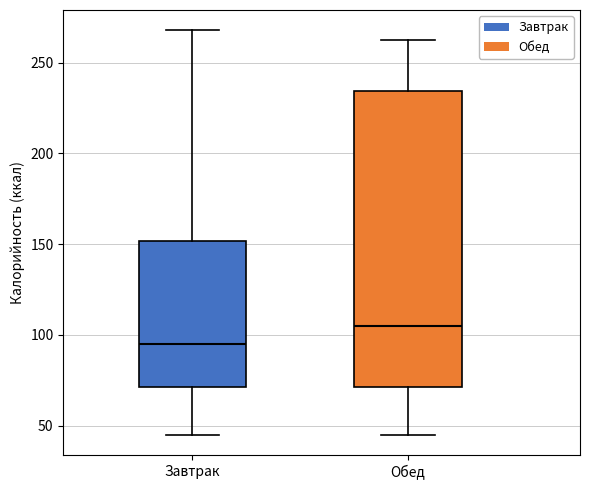

Where does the upper whisker of the box for Завтрак end on the y-axis? The values are not printed on the chart, so give them approximately, as read against the axis.

270